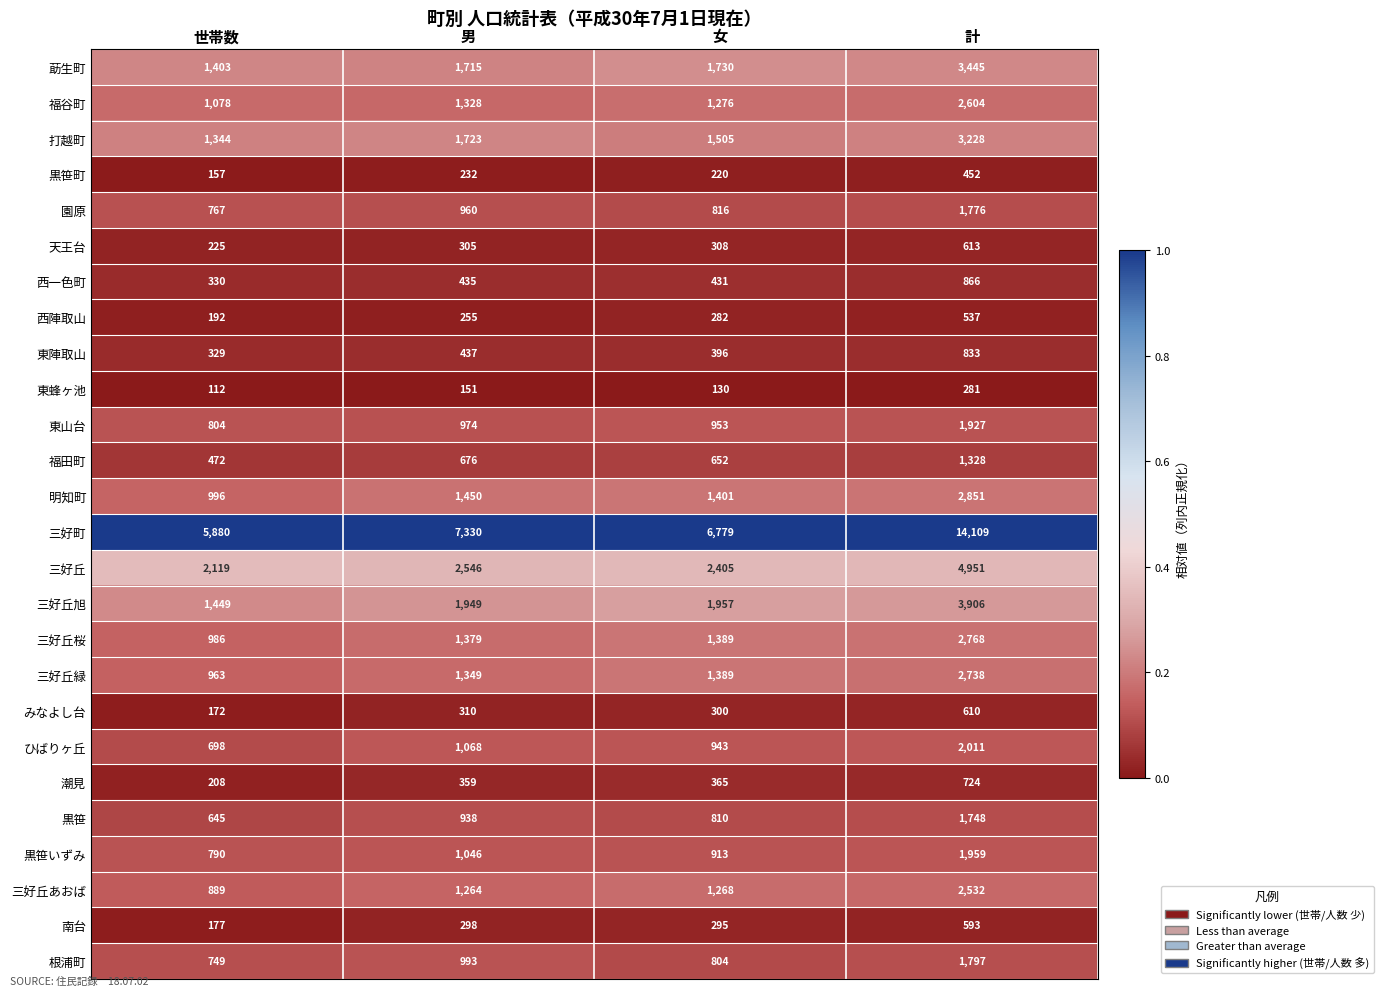

At which category is the sum across all series the highest?

計